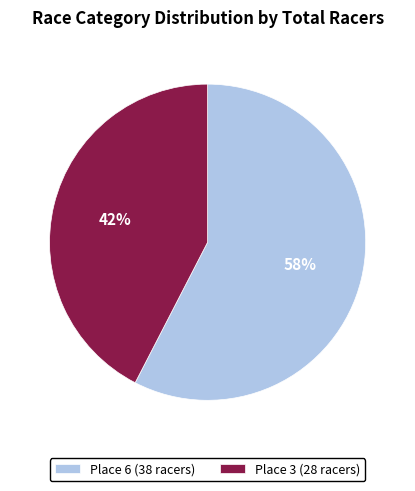

Combined, do Place 6 (38 racers) and Place 3 (28 racers) account for over 50%?

Yes